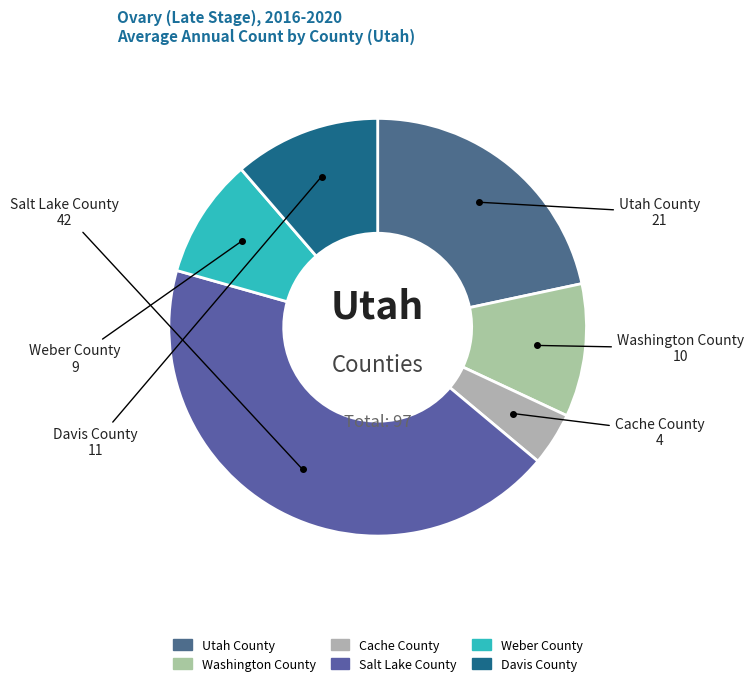

How many segments does this pie chart have?

6